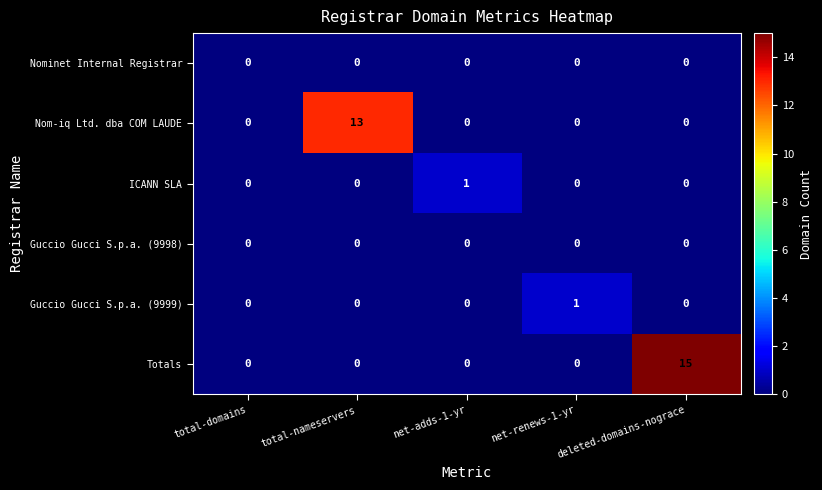

Which series has the largest total across all categories?

Totals